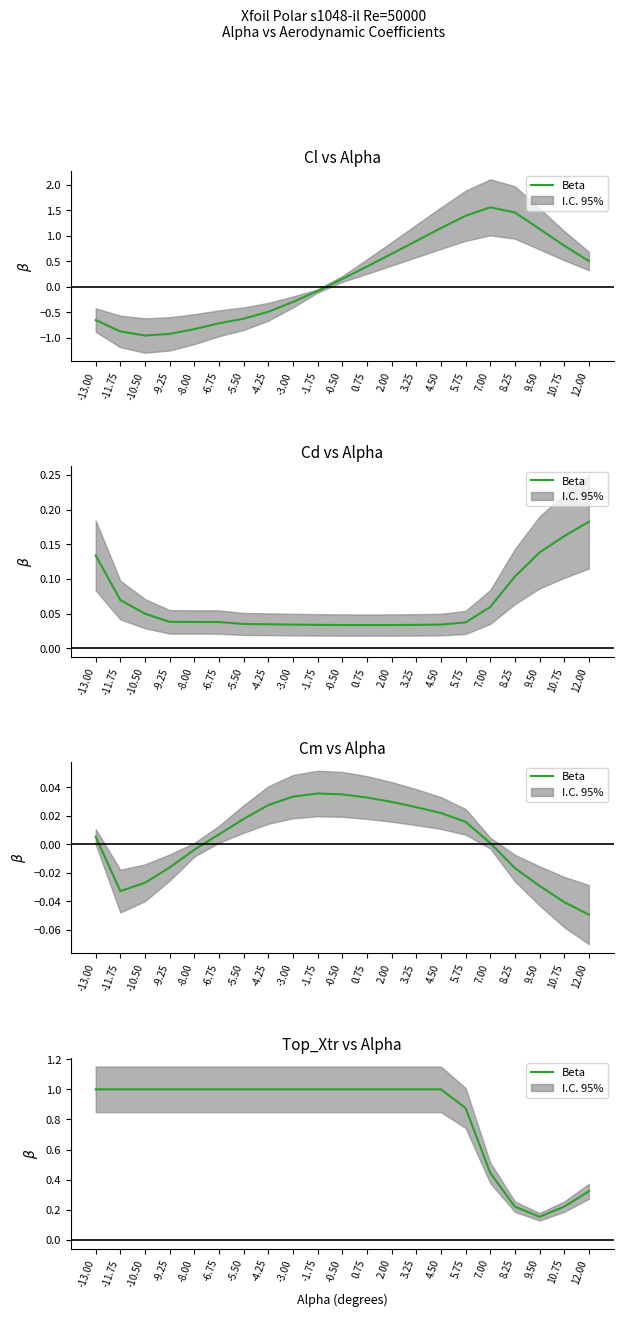

Reading right to left, what are all the values shown in this chart?

12.00=0.3	10.75=0.2	9.50=0.2	8.25=0.2	7.00=0.4	5.75=0.9	4.50=1.0	3.25=1.0	2.00=1.0	0.75=1.0	-0.50=1.0	-1.75=1.0	-3.00=1.0	-4.25=1.0	-5.50=1.0	-6.75=1.0	-8.00=1.0	-9.25=1.0	-10.50=1.0	-11.75=1.0	-13.00=1.0